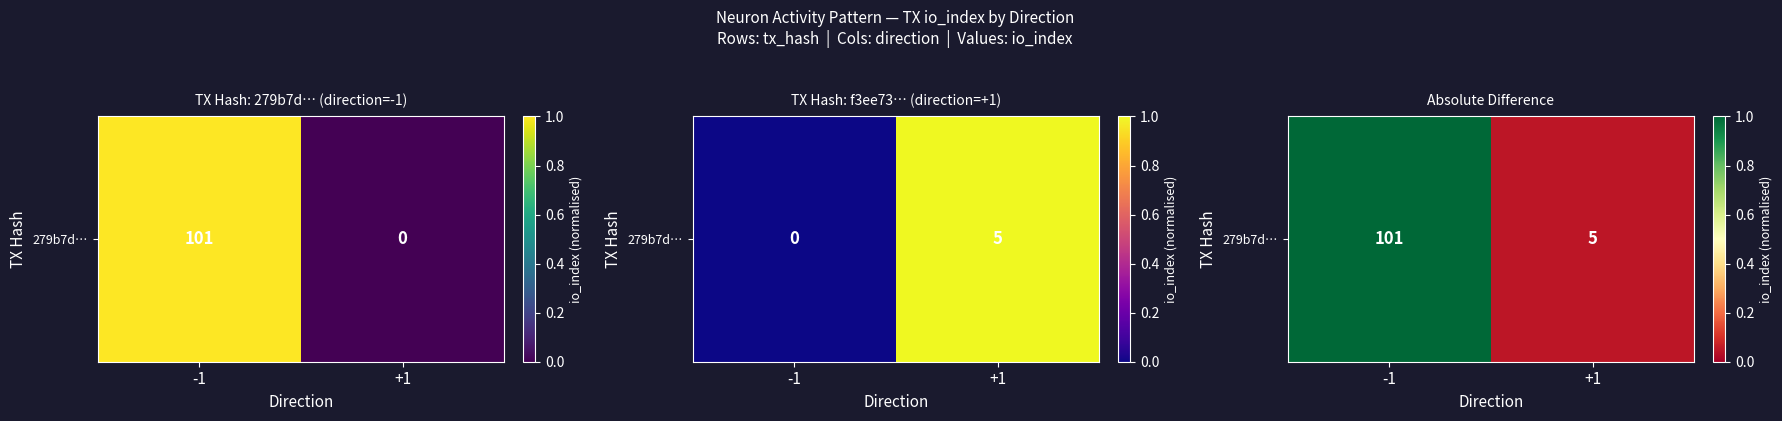

Rank the categories by value from highest to lowest.

-1, +1